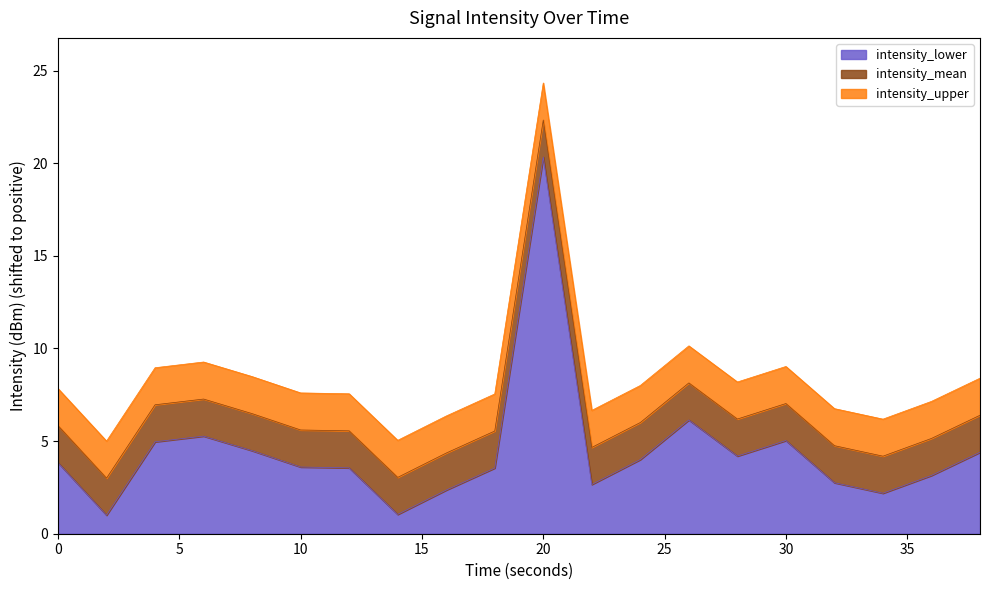

The value of intensity_lower at 20 is 16.9. True or false?

False